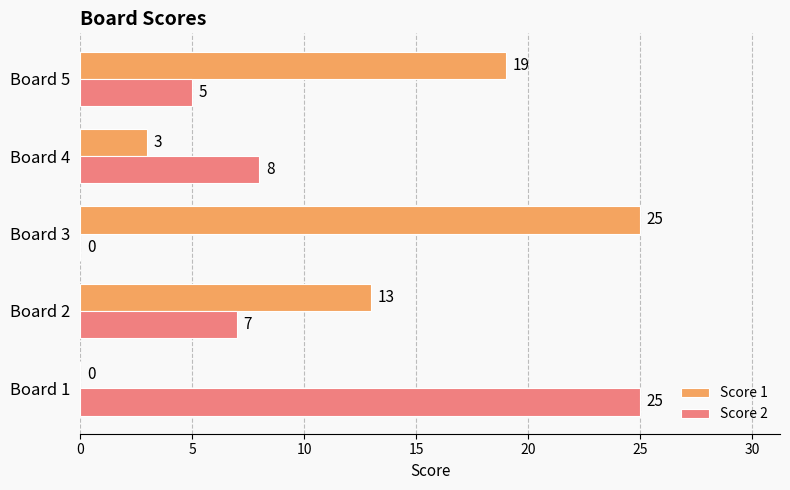

Where is Score 2 nearest to the value 12?

Board 4